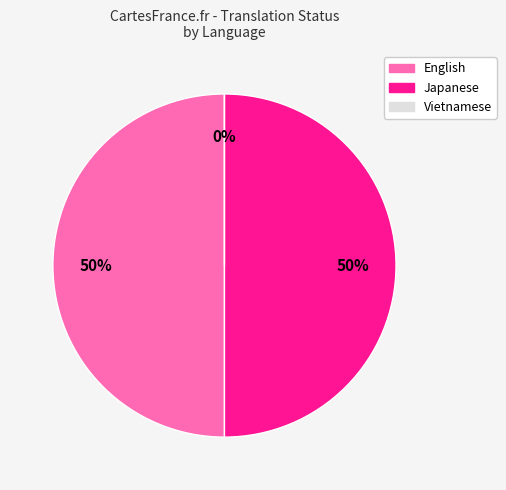

Rank the categories by value from highest to lowest.

English, Japanese, Vietnamese